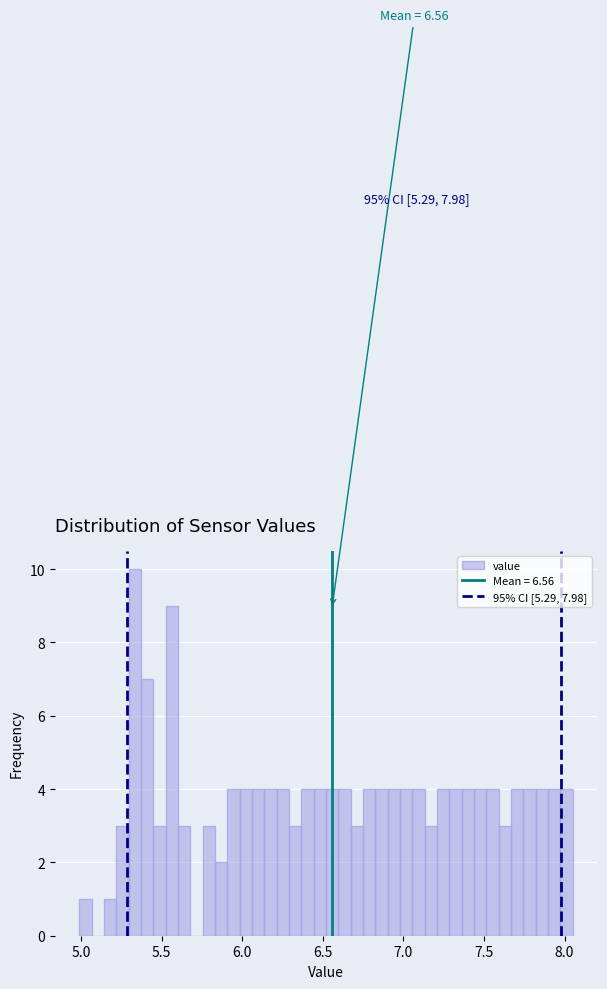

Around what value on the x-axis is the tallest bar? Give the approximate position of its centre, as read against the axis.

5.35